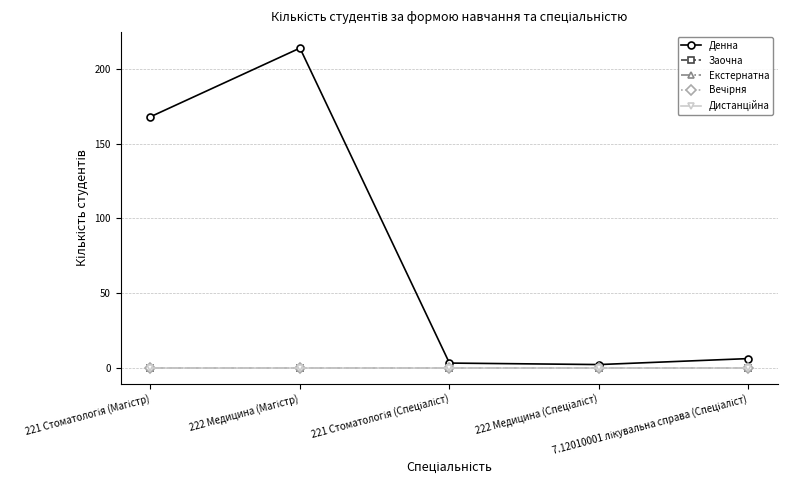

True or false: Екстернатна and Дистанційна cross at least once.

False